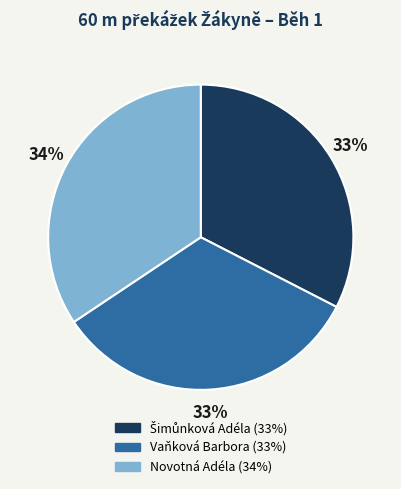

Which category has the biggest portion of the pie?

Novotná Adéla